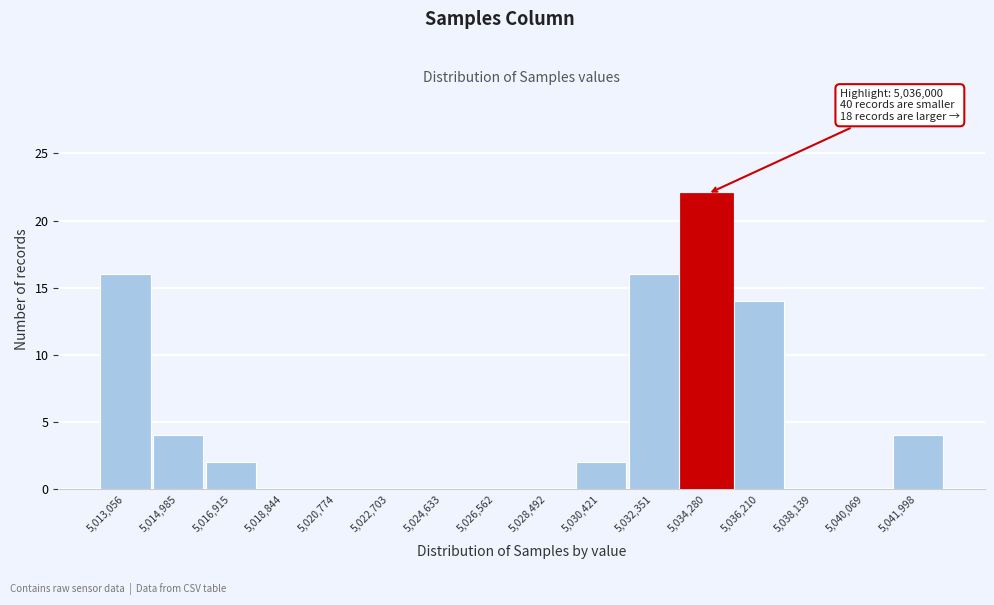

Reading left to right, list all the values displayed in this chart.

5,013,056=16	5,014,985=4	5,016,915=2	5,018,844=0	5,020,774=0	5,022,703=0	5,024,633=0	5,026,562=0	5,028,492=0	5,030,421=2	5,032,351=16	5,034,280=22	5,036,210=14	5,038,139=0	5,040,069=0	5,041,998=4